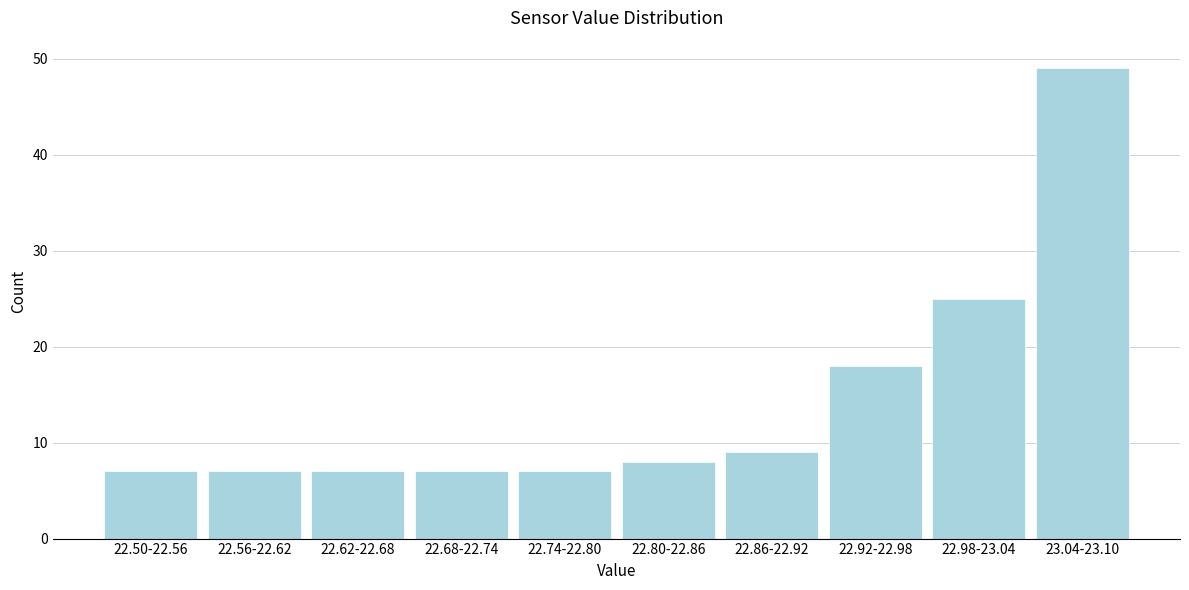

Reading right to left, transcribe all the data shown in this chart.

23.04-23.10=49	22.98-23.04=25	22.92-22.98=18	22.86-22.92=9	22.80-22.86=8	22.74-22.80=7	22.68-22.74=7	22.62-22.68=7	22.56-22.62=7	22.50-22.56=7